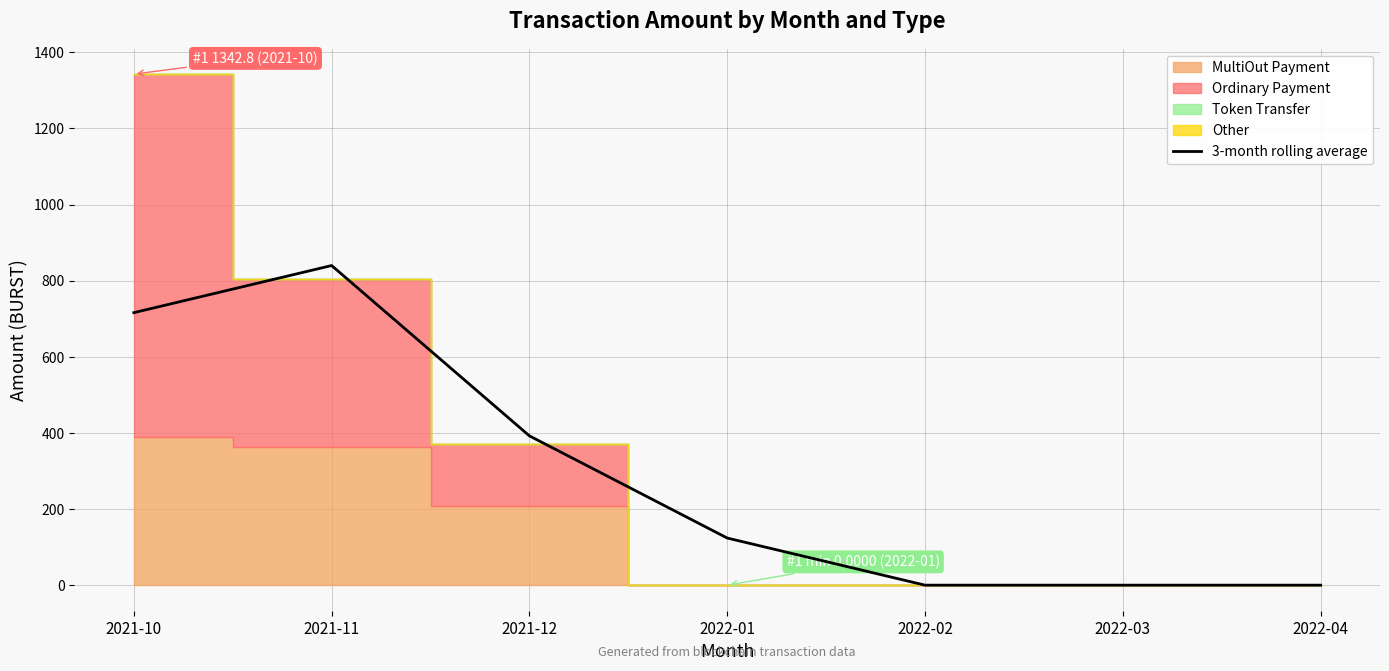

Which has a higher value, 2021-11 or 2022-03?

2021-11